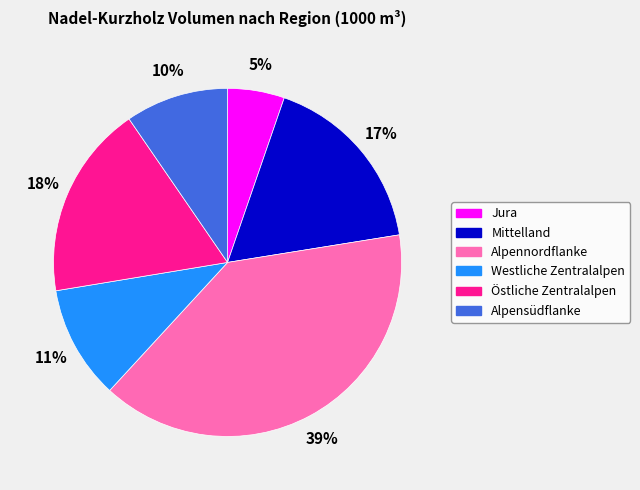

What percentage is the Alpennordflanke slice, to the nearest percent?

39%